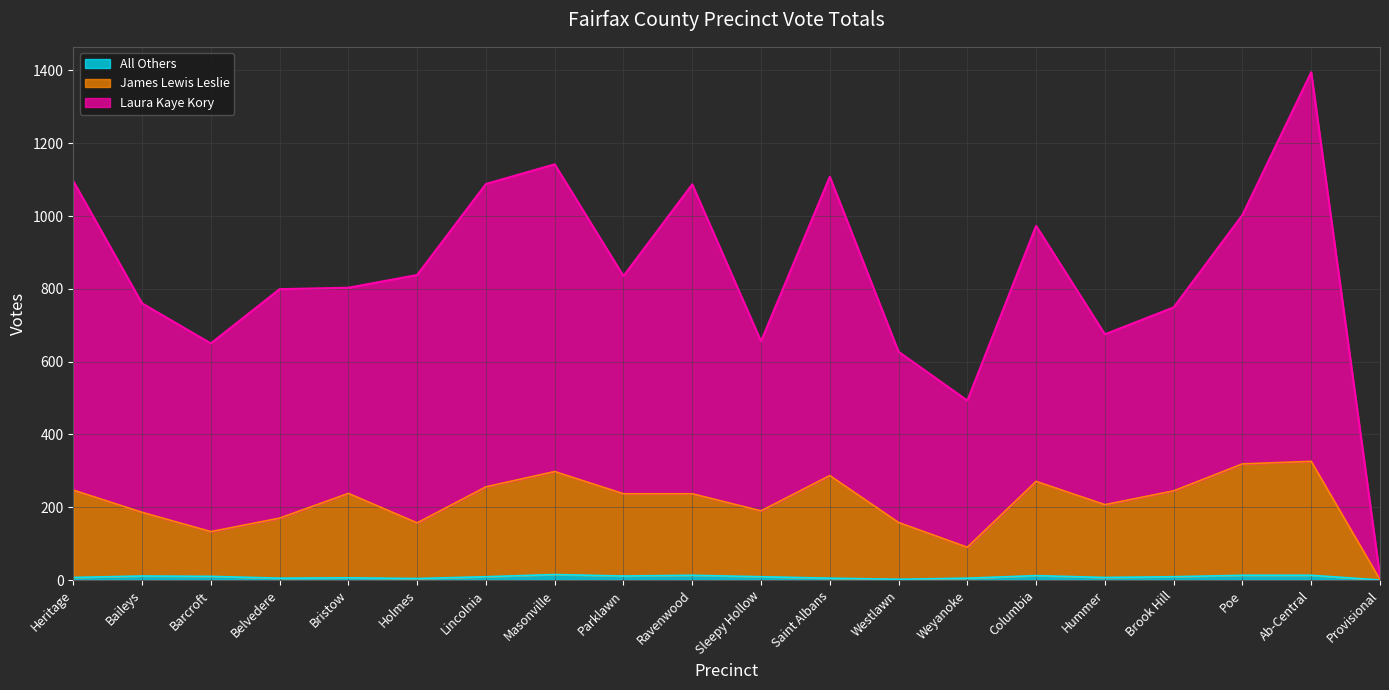

How many data points in James Lewis Leslie are above 237?

9